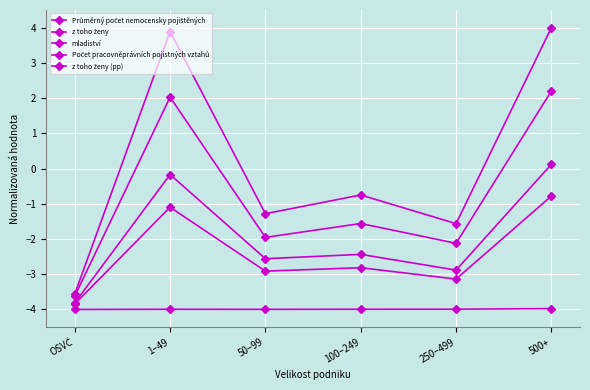

How many data points does each series have?

6